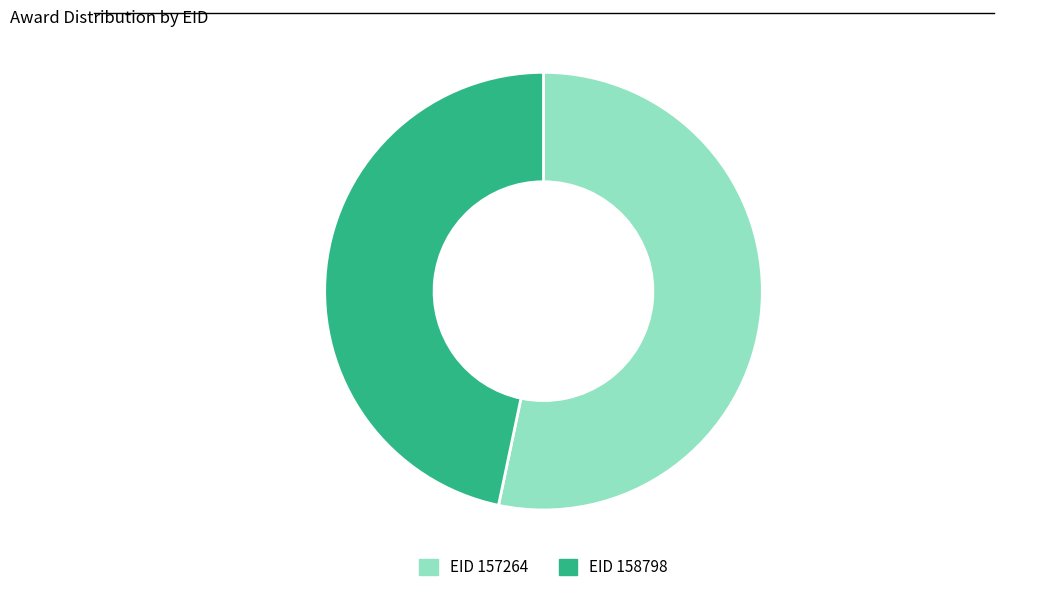

What is the smallest slice in the pie chart?

EID 158798